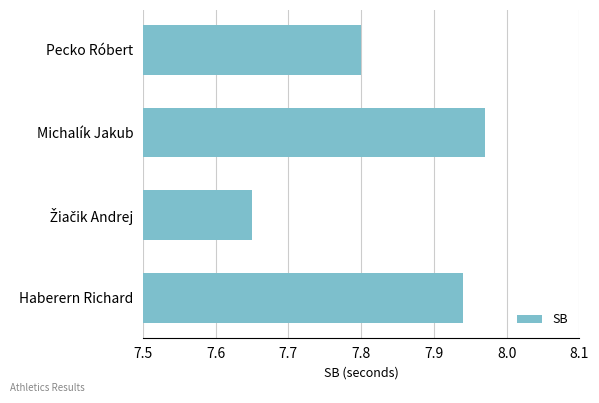

What is the change in value from Pecko Róbert to Haberern Richard?

+0.1